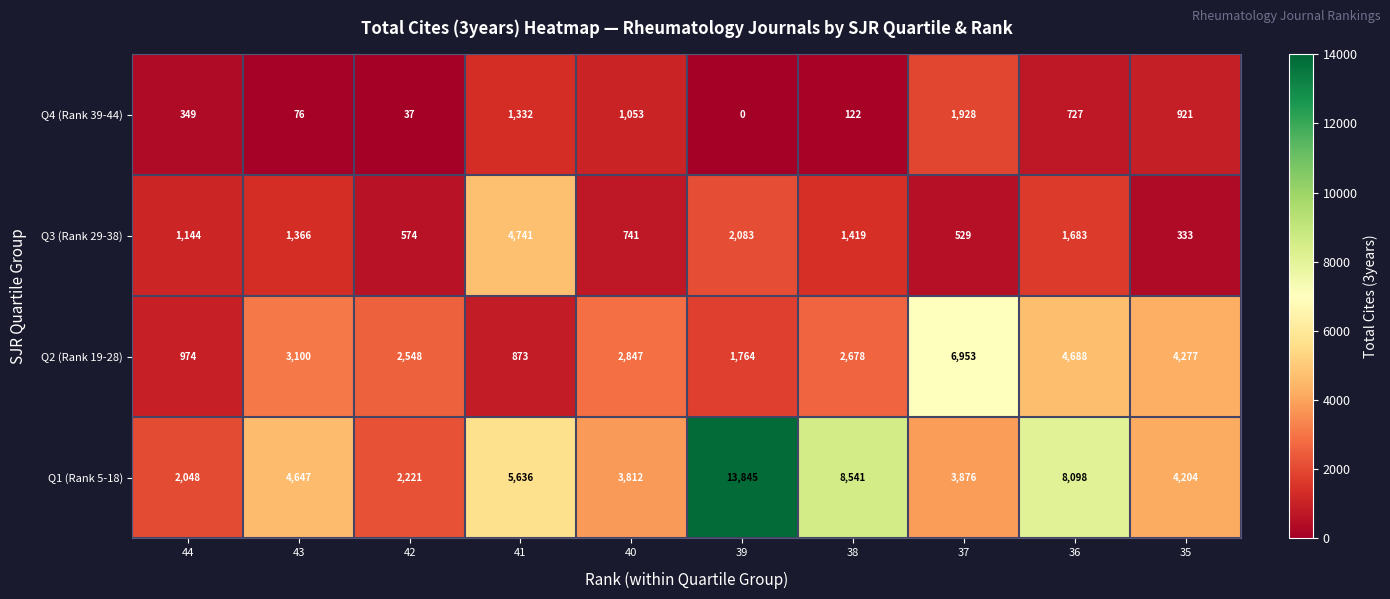

Which series has the largest range (max minus min)?

Q1 (Rank 5-18)